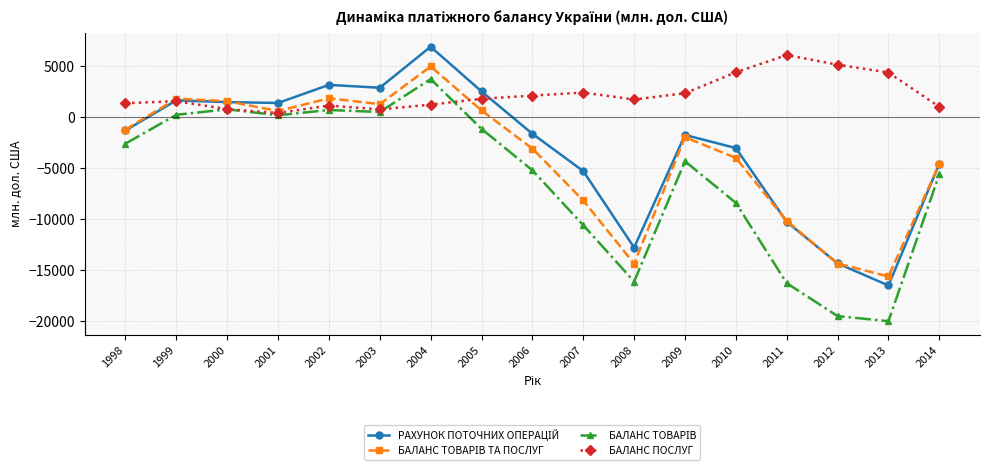

What is the maximum value shown in the chart?

6909